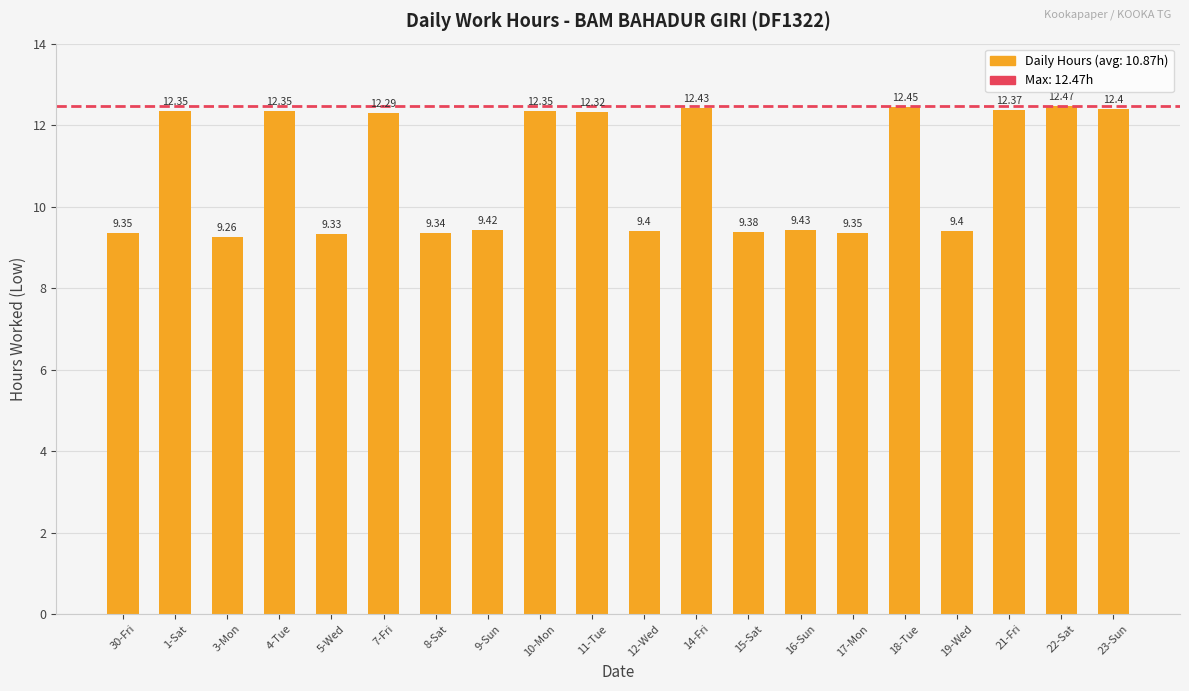

What is the approximate value at 11-Tue?

12.3